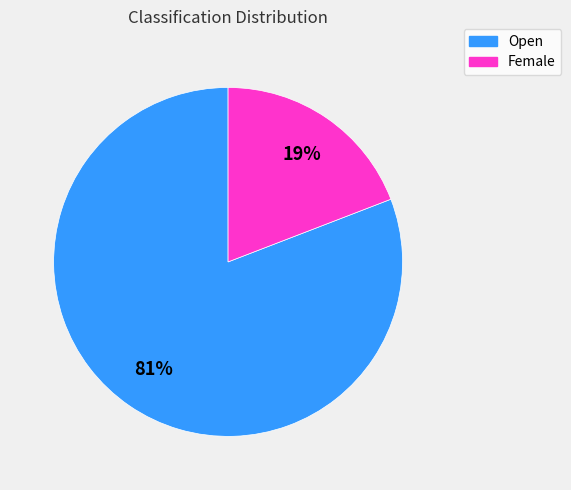

Rank the categories by value from lowest to highest.

Female, Open